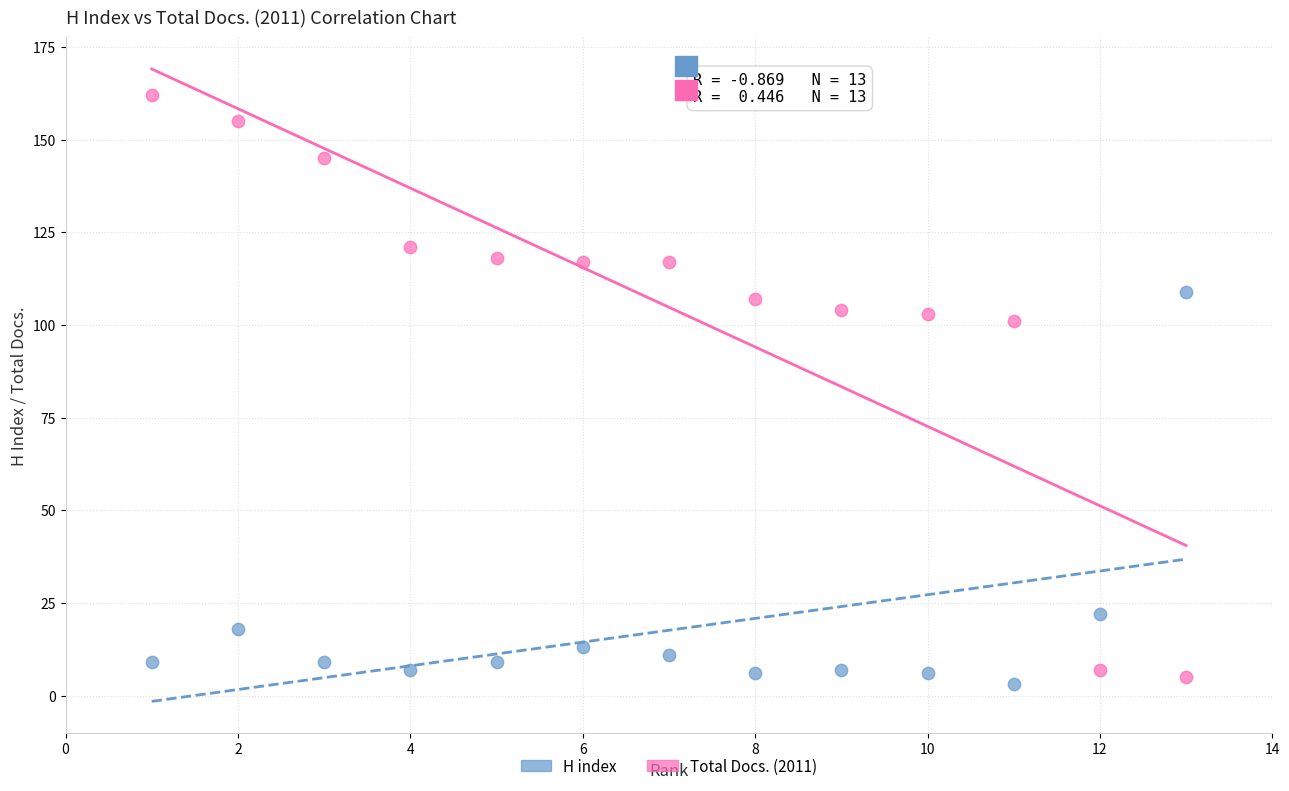

Which series has the widest spread of Y values?

H index